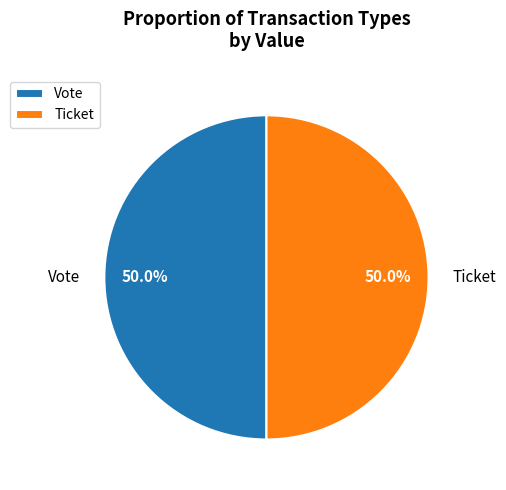

What percentage do Vote and Ticket together represent?

100.0%